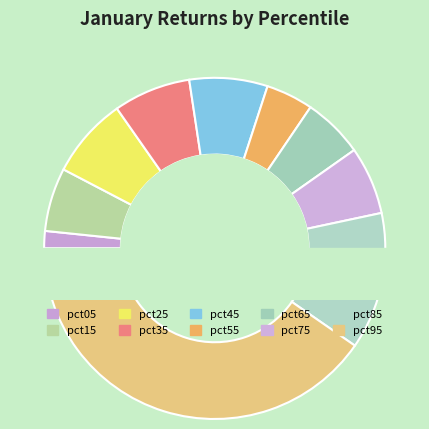

What is the largest slice in the pie chart?

pct95